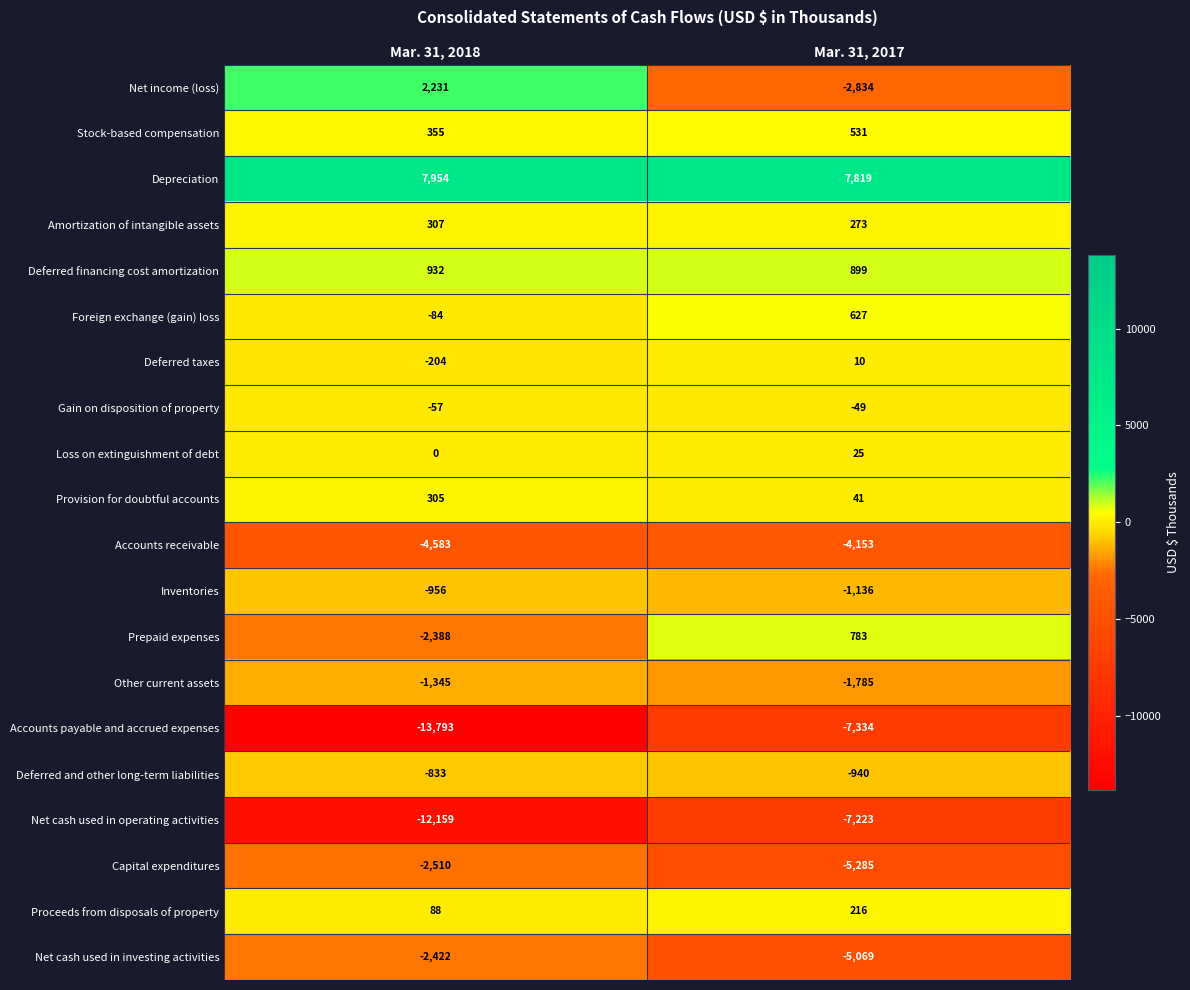

How many categories are shown in the chart?

2